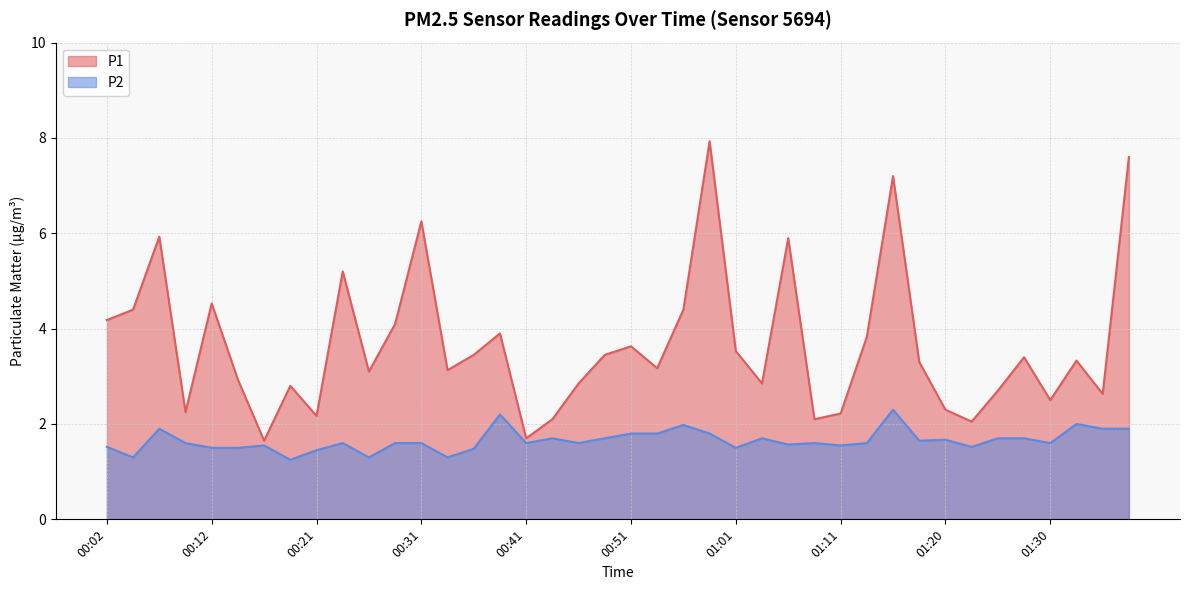

What is the difference between the P2 values at 00:36 and 00:39?

0.7